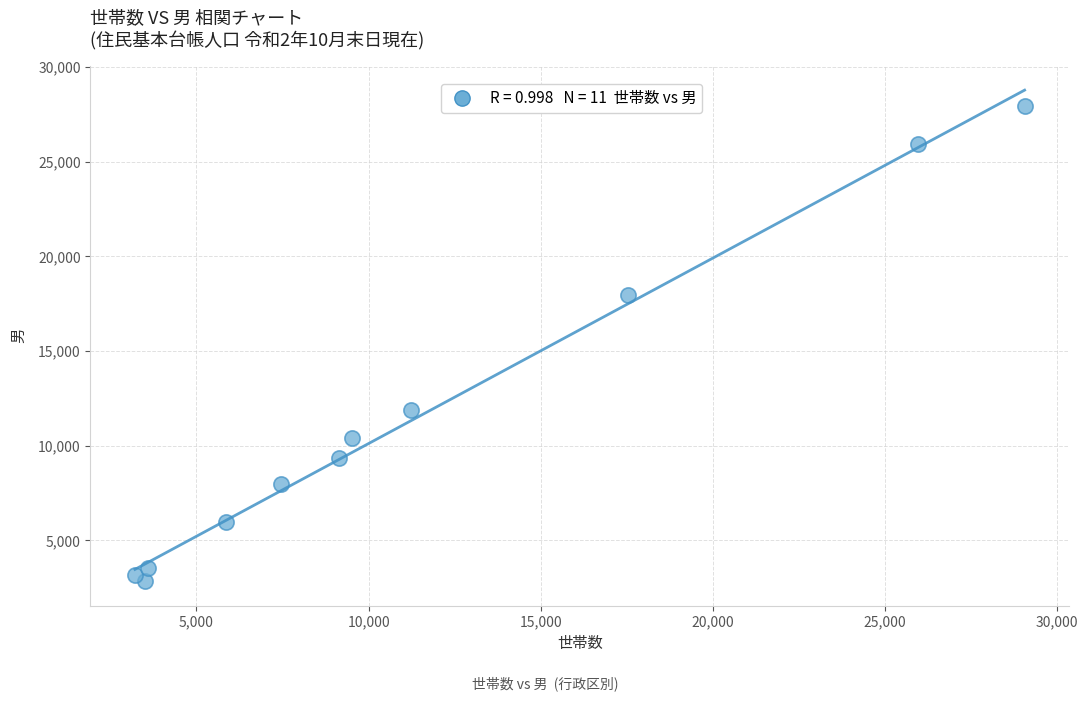

What Y value in the scatter plot is closest to 15400?

17950